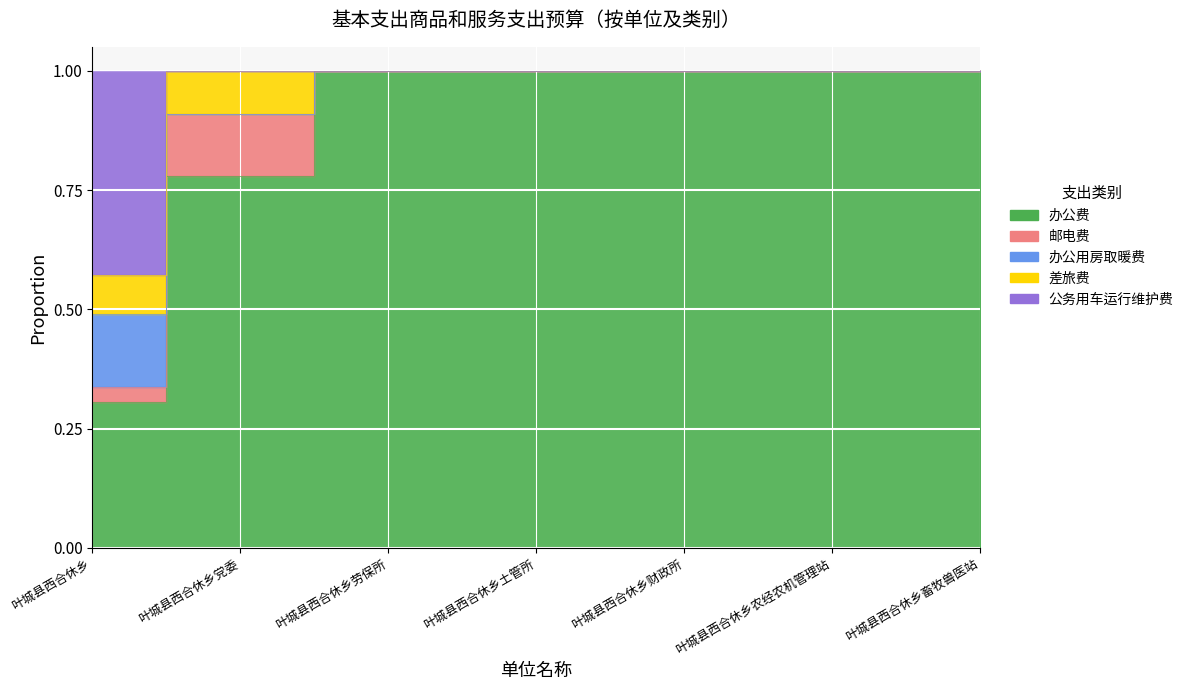

At which label does 办公费 reach its minimum?

叶城县西合休乡